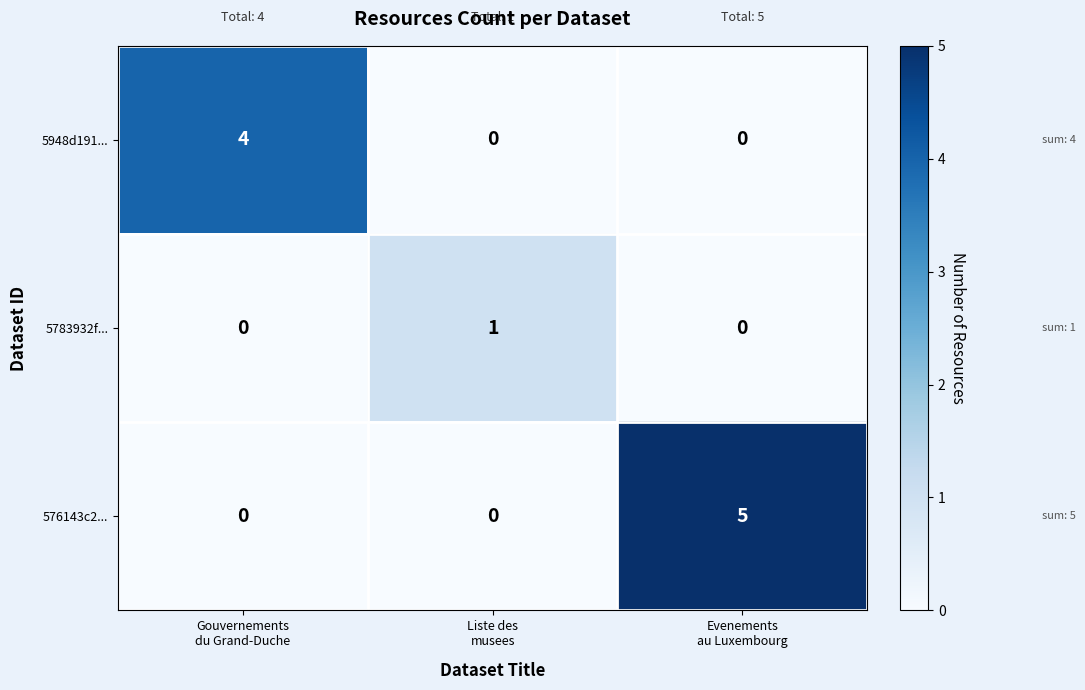

Which series has the widest spread of values?

576143c2...